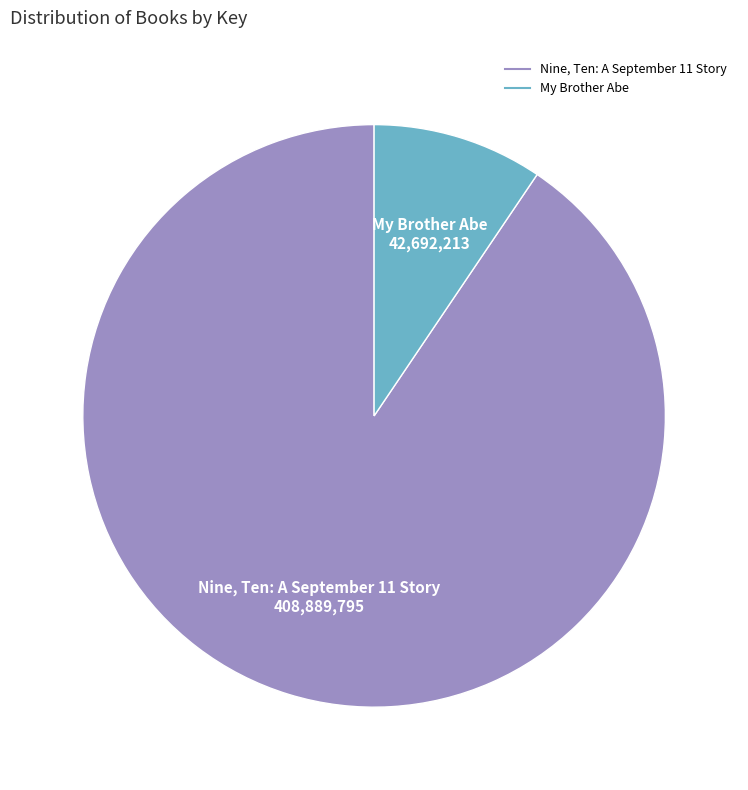

Which slice is the smallest?

My Brother Abe